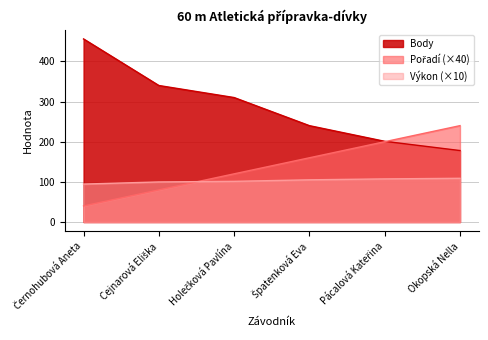

Reading left to right, list all the values displayed in this chart.

Pořadí: 40.0	80.0	120.0	160.0	200.0	240.0
Výkon: 94.5	99.8	101.3	105.1	107.4	108.9
Body: 456.0	340.0	310.0	240.0	201.0	178.0